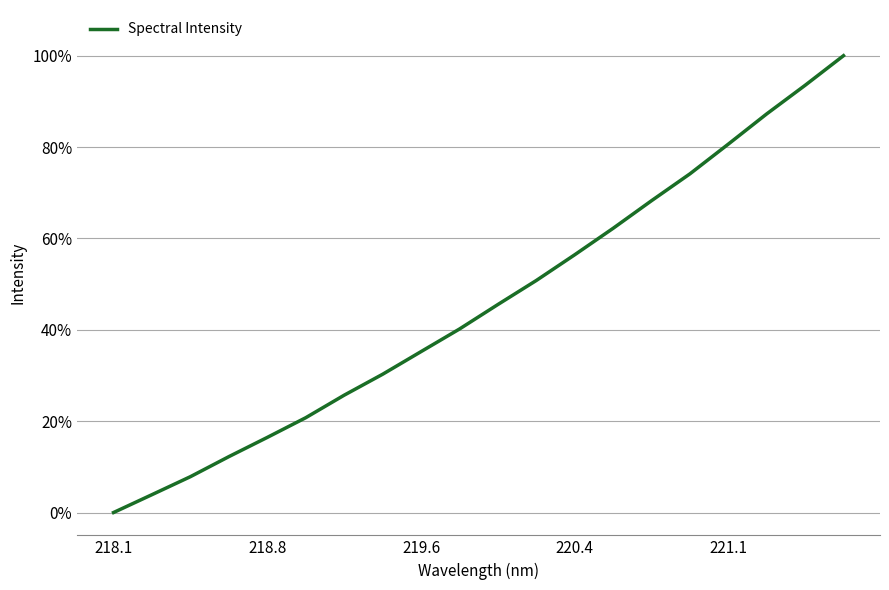

Does the chart display data point markers on the line(s)?

No